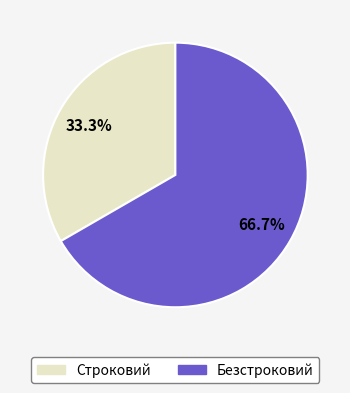

How many segments does this pie chart have?

2